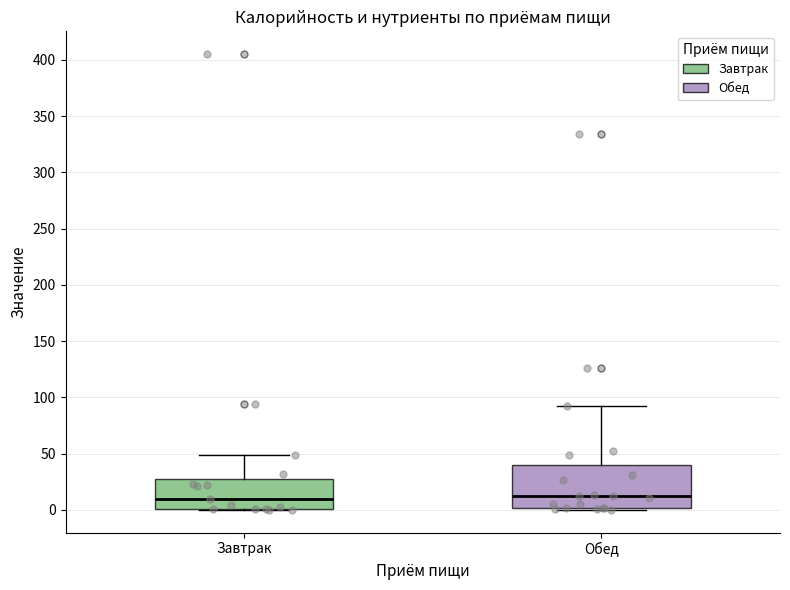

Where does the median line of the box for Обед sit on the y-axis? The values are not printed on the chart, so give them approximately, as read against the axis.

10